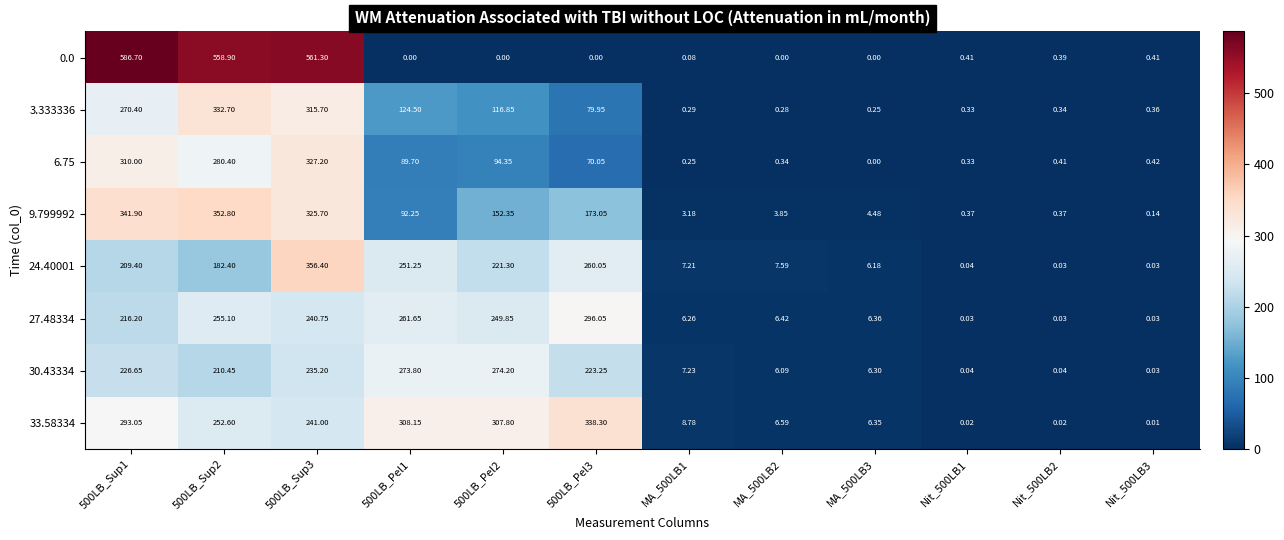

Is the value of 3.333336 at 500LB_Sup3 greater than the value of 30.43334 at 500LB_Pel3?

Yes